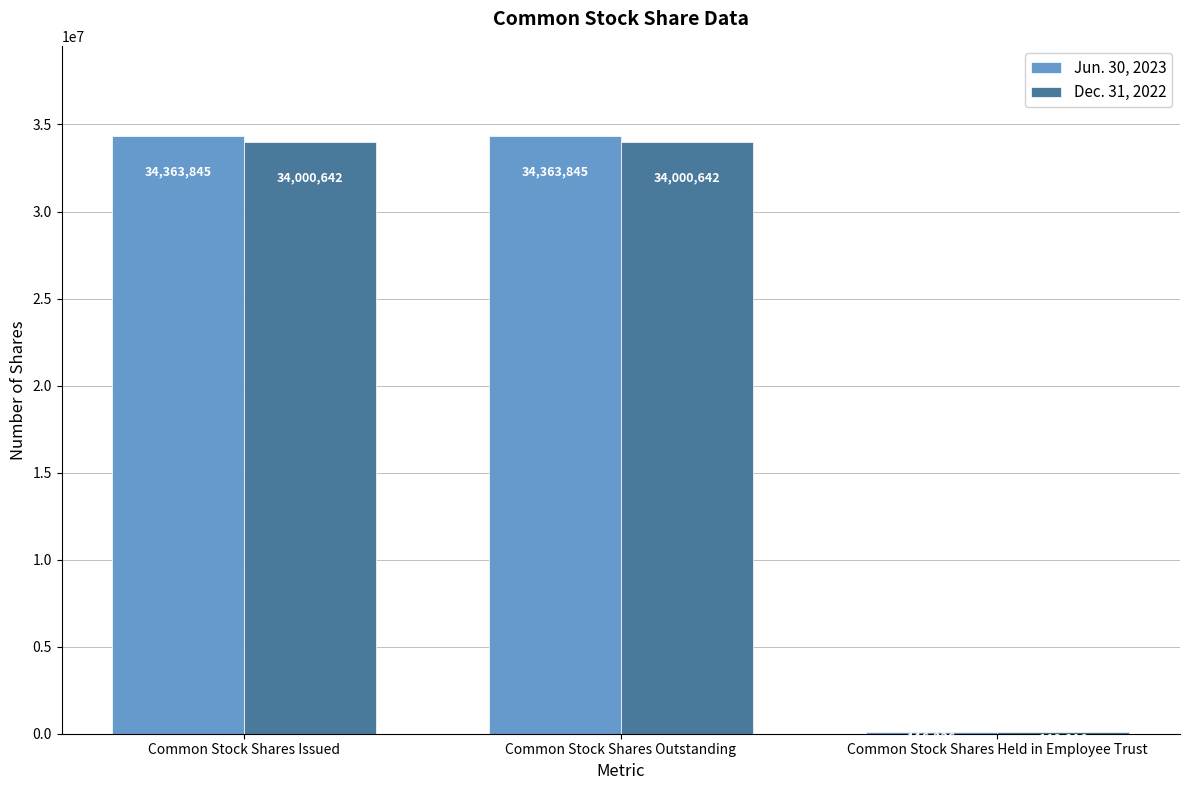

What is the sum of the Dec. 31, 2022 values at Common Stock Shares Issued and Common Stock Shares Outstanding?

68001284